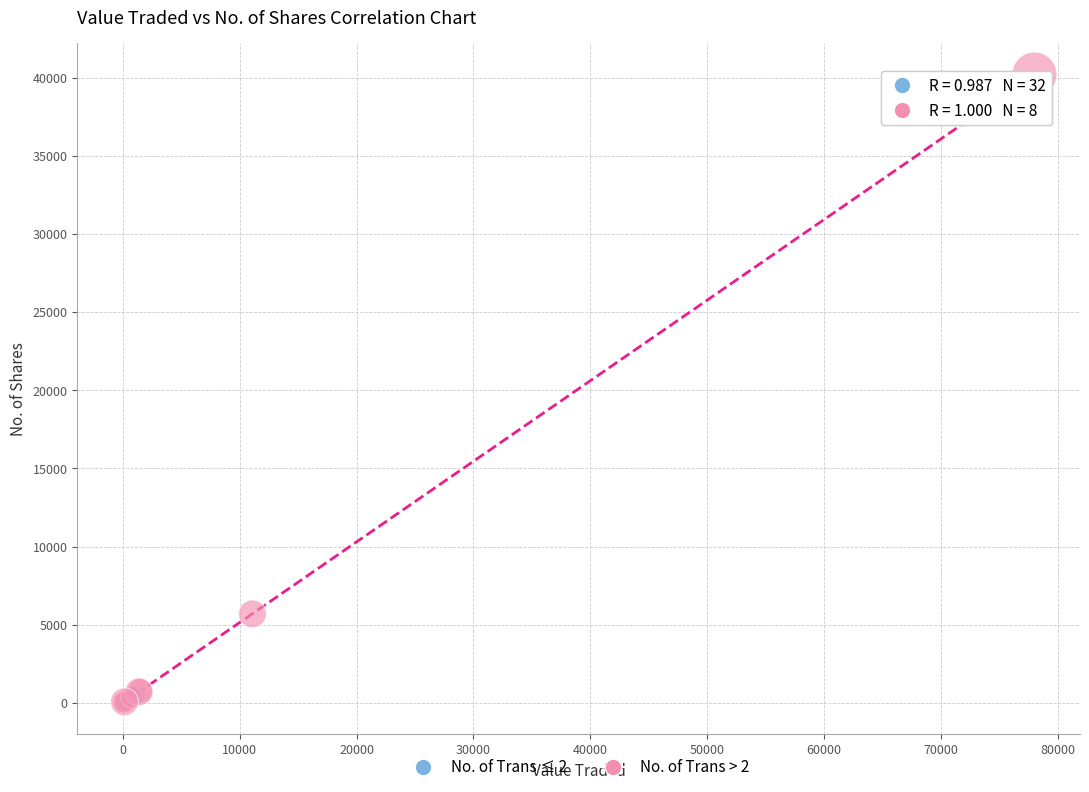

What are all the series names shown in the legend?

No. of Trans ≤ 2, No. of Trans > 2